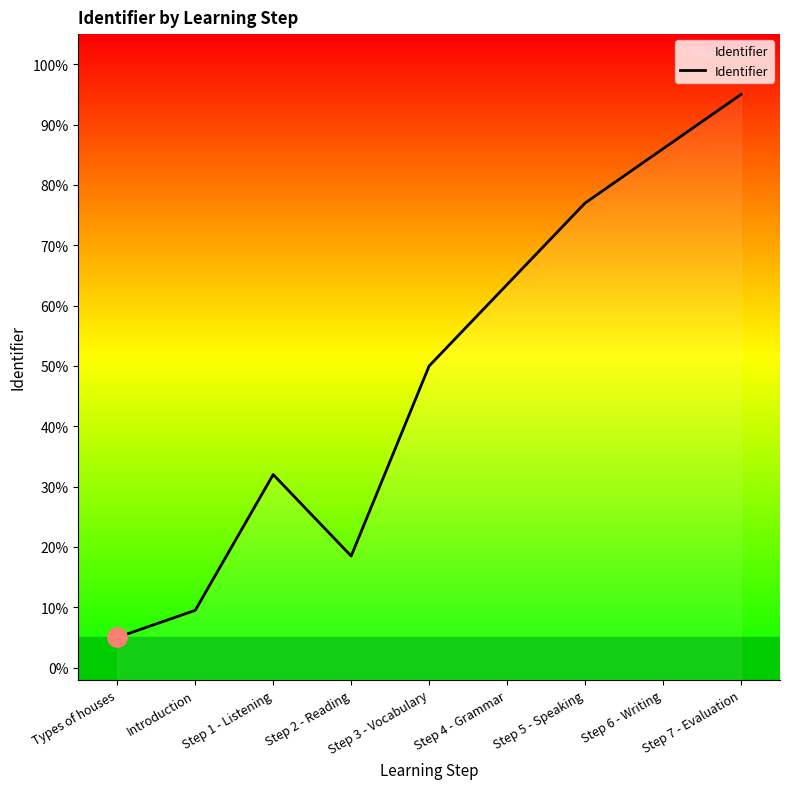

What is the change in value from Types of houses to Step 5 - Speaking?

+72.0